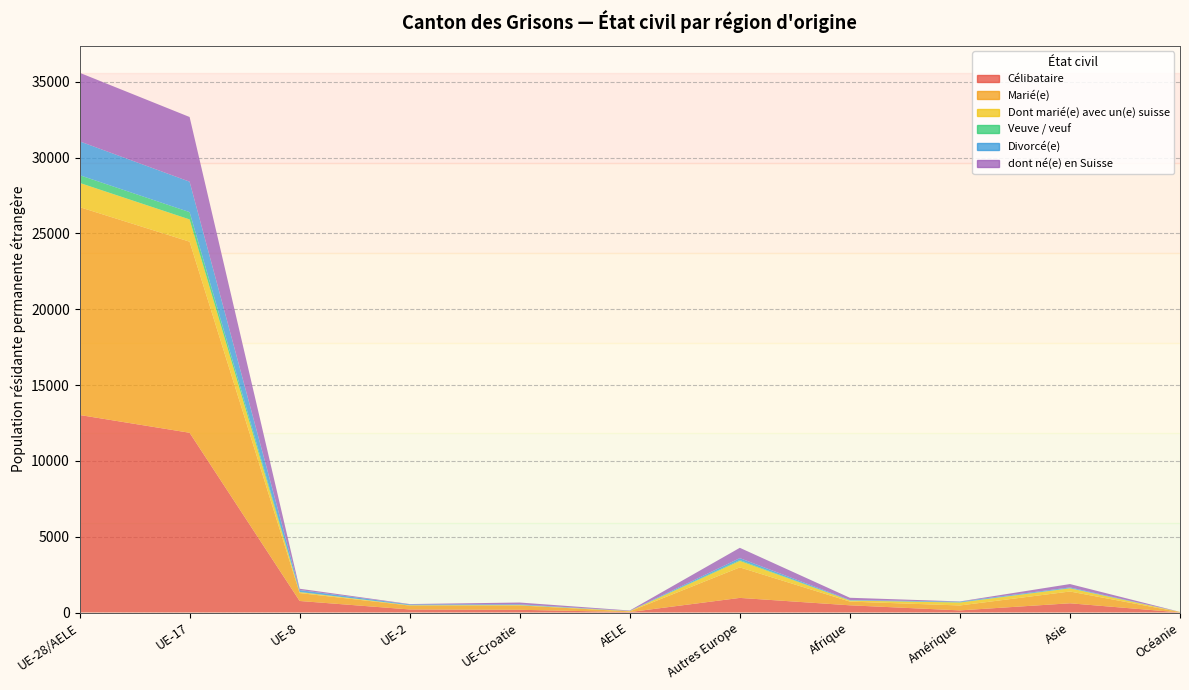

Reading left to right, what are all the values shown in this chart?

Célibataire: UE-28/AELE=13026	UE-17=11853	UE-8=761	UE-2=202	UE-Croatie=180	AELE=30	Autres Europe=964	Afrique=476	Amérique=141	Asie=609	Océanie=7
Marié(e): UE-28/AELE=13706	UE-17=12599	UE-8=522	UE-2=256	UE-Croatie=286	AELE=43	Autres Europe=2012	Afrique=245	Amérique=325	Asie=777	Océanie=20
Dont marié(e) avec un(e) suisse: UE-28/AELE=1597	UE-17=1466	UE-8=63	UE-2=23	UE-Croatie=22	AELE=23	Autres Europe=427	Afrique=69	Amérique=193	Asie=209	Océanie=12
Veuve / veuf: UE-28/AELE=510	UE-17=483	UE-8=10	UE-2=5	UE-Croatie=11	AELE=1	Autres Europe=51	Afrique=8	Amérique=14	Asie=13	Océanie=0
Divorcé(e): UE-28/AELE=2230	UE-17=2008	UE-8=126	UE-2=48	UE-Croatie=40	AELE=8	Autres Europe=133	Afrique=28	Amérique=45	Asie=47	Océanie=1
dont né(e) en Suisse: UE-28/AELE=4523	UE-17=4264	UE-8=86	UE-2=25	UE-Croatie=120	AELE=28	Autres Europe=680	Afrique=147	Amérique=14	Asie=222	Océanie=2